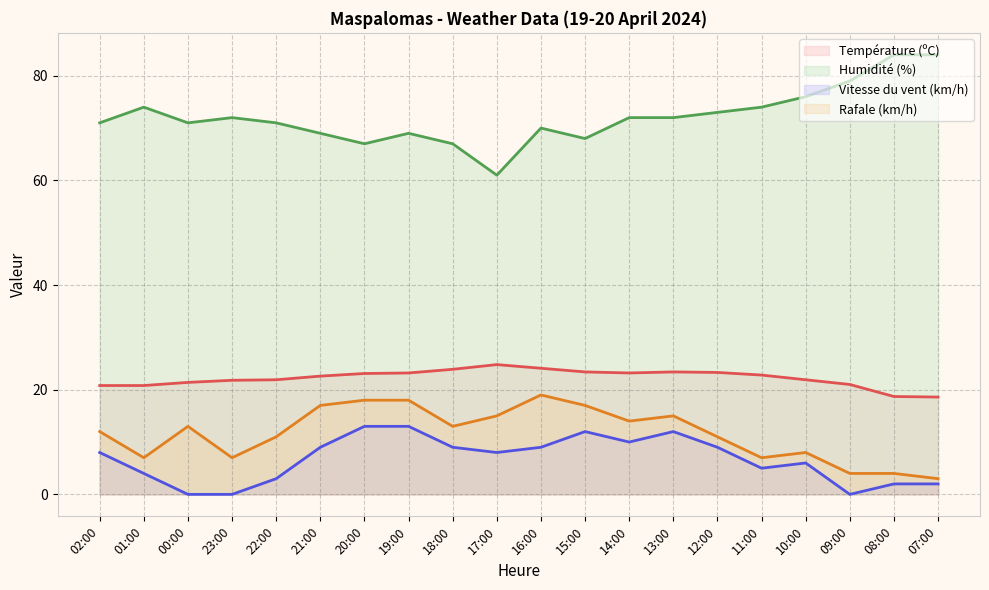

Is it true that Rafale (km/h) equals 11.0 at 11:00?

False